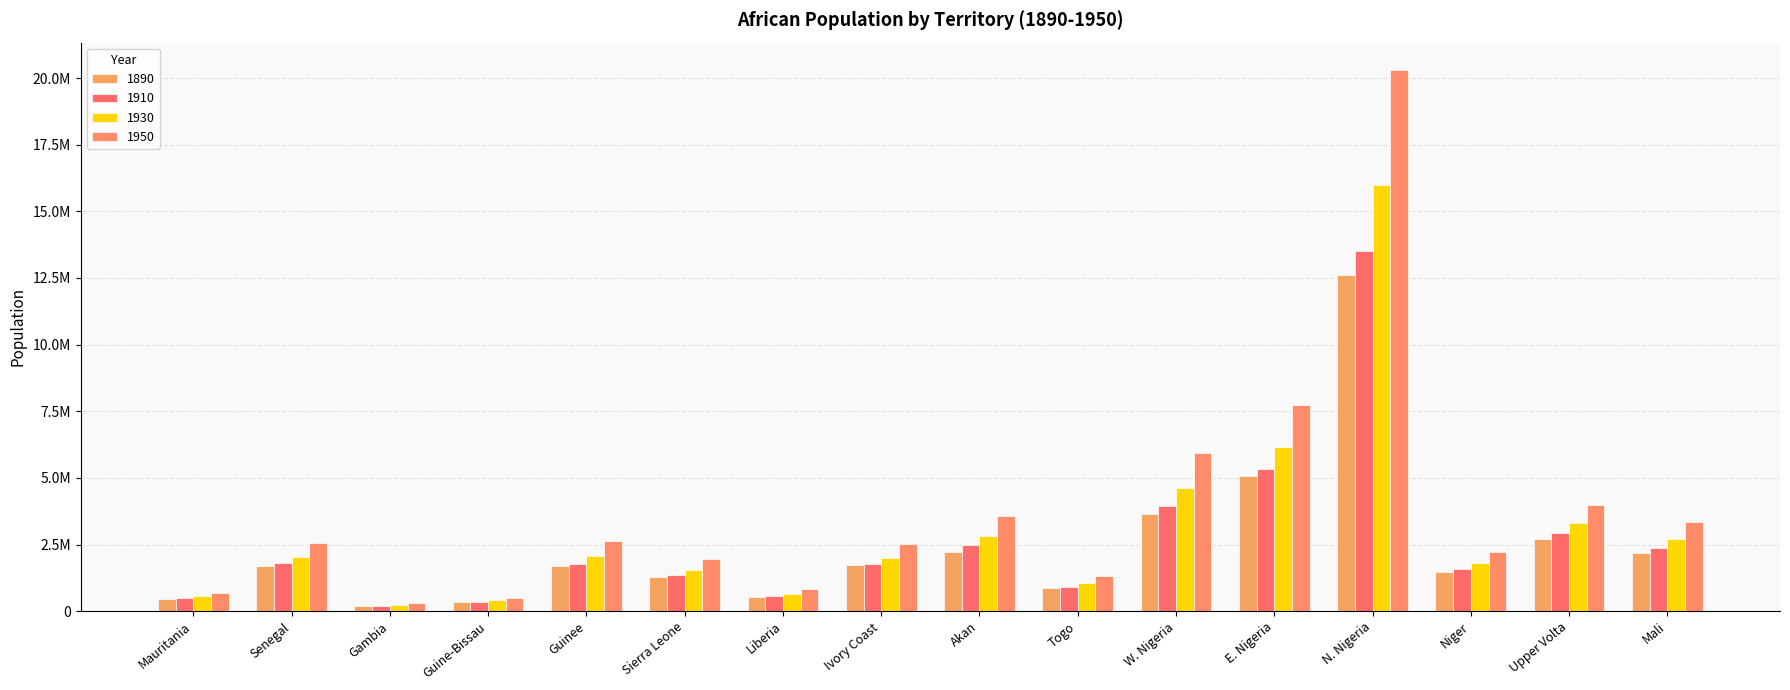

What are all the series names shown in the legend?

1890, 1910, 1930, 1950